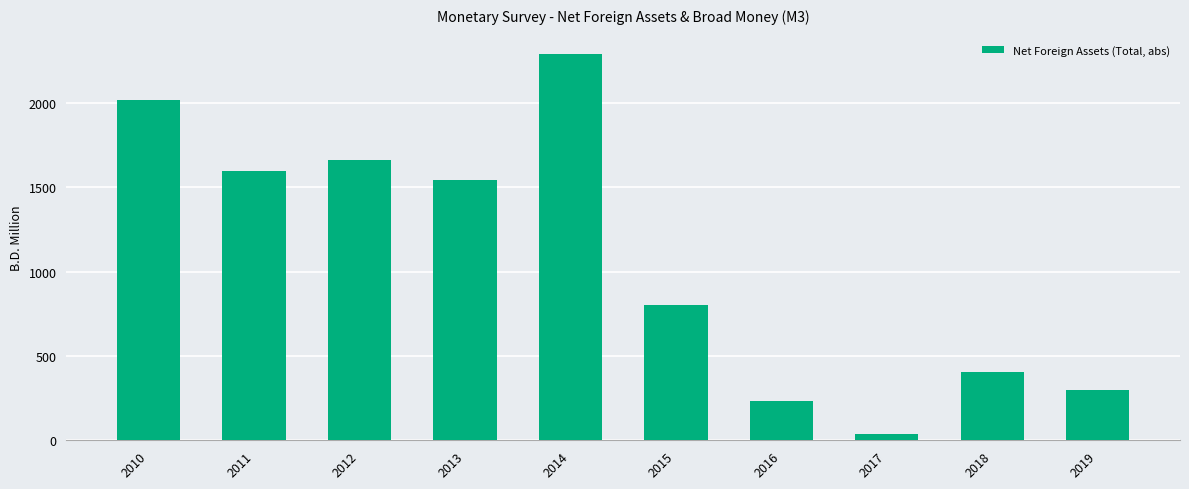

Is it true that the value at 2013 is 967.3?

False